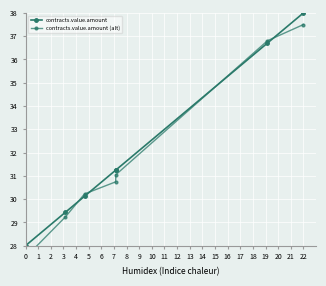

What is the sum of all contracts.value.amount values?

224.7